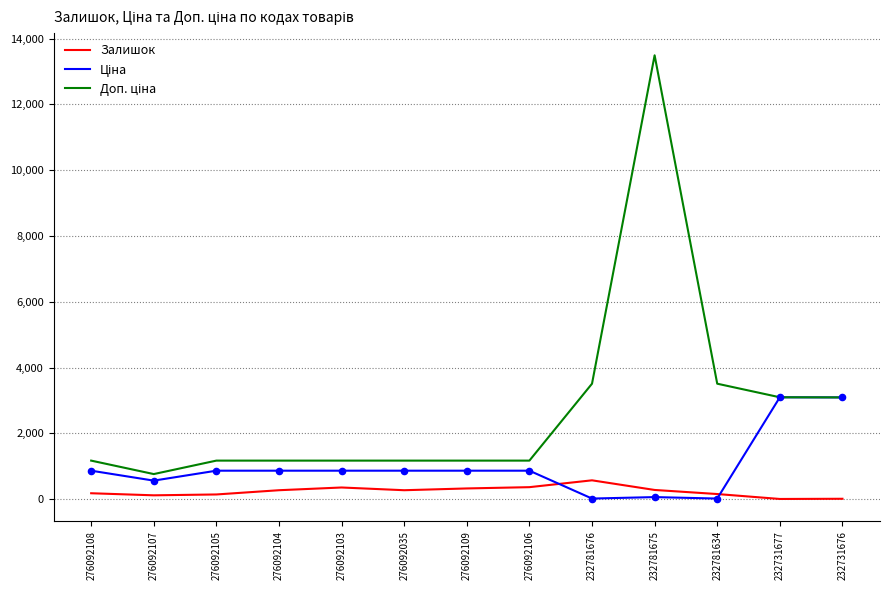

At how many categories does at least one series exceed 6955?

1